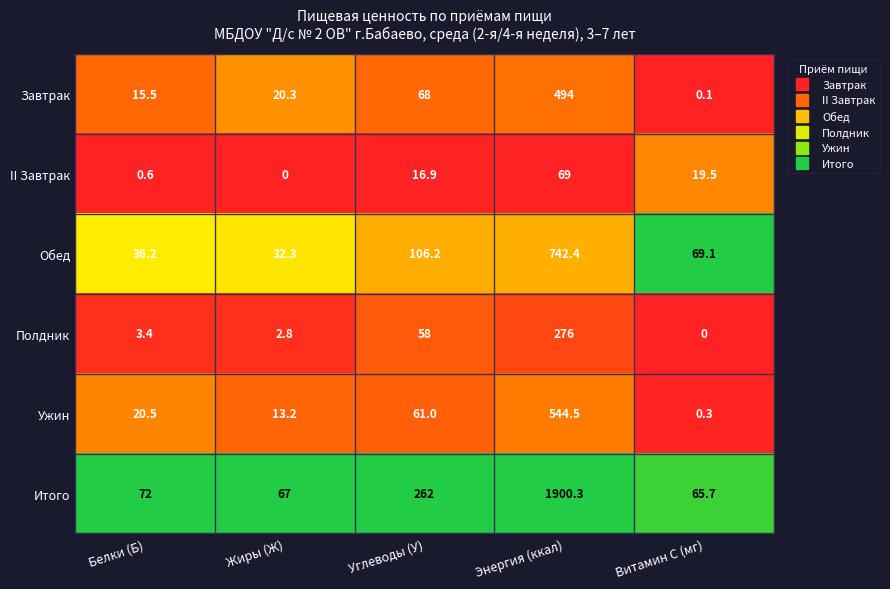

At which category is the sum across all series the highest?

Энергия (ккал)